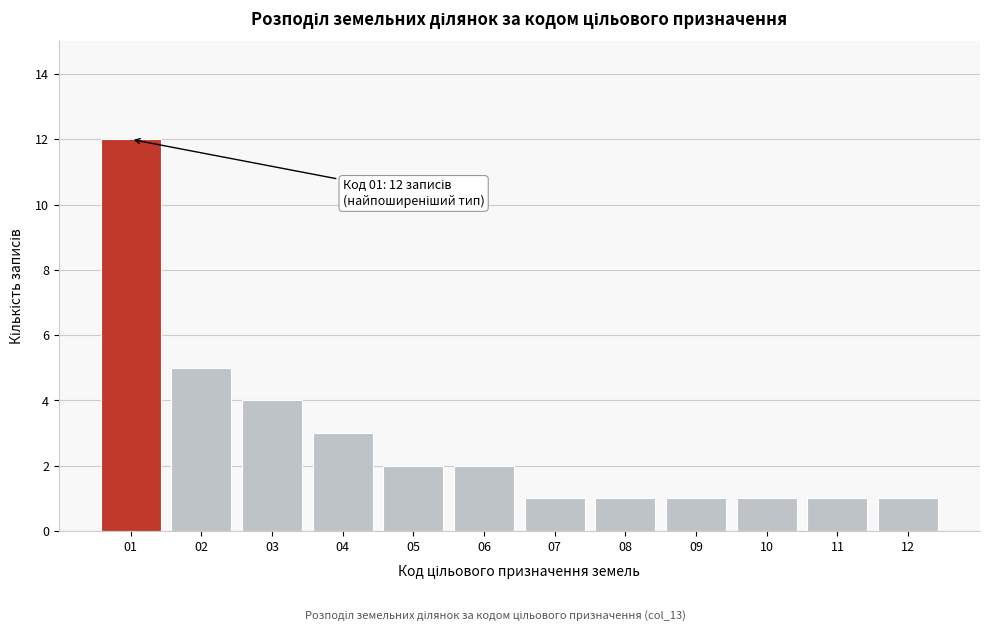

Reading left to right, list all the values displayed in this chart.

01=12	02=5	03=4	04=3	05=2	06=2	07=1	08=1	09=1	10=1	11=1	12=1